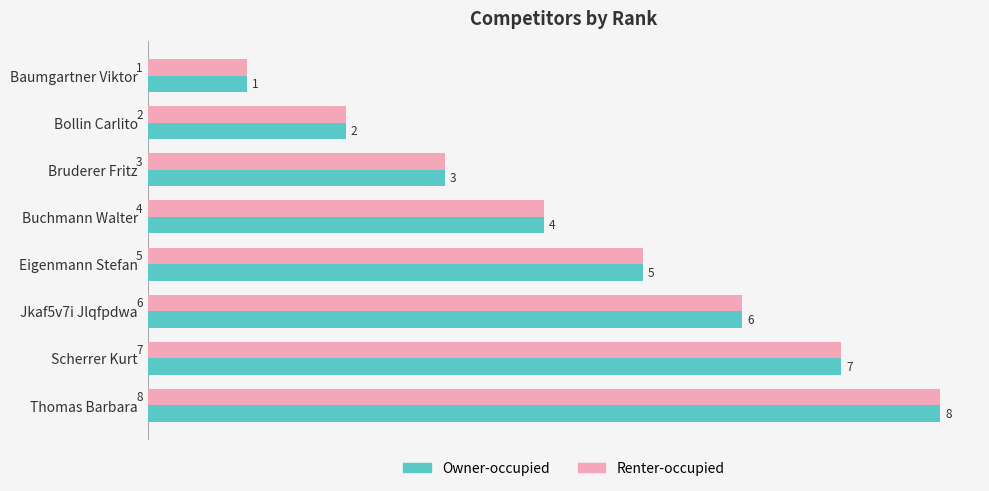

What is the total value across all series at Bruderer Fritz?

6